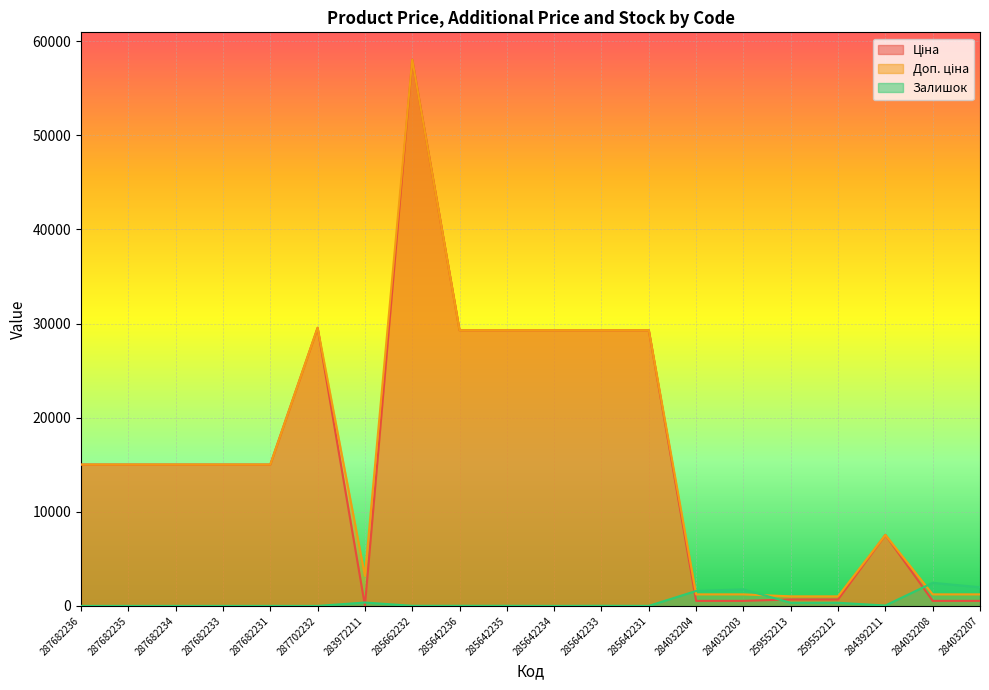

The value of Залишок at 285642231 is 1.0. True or false?

False